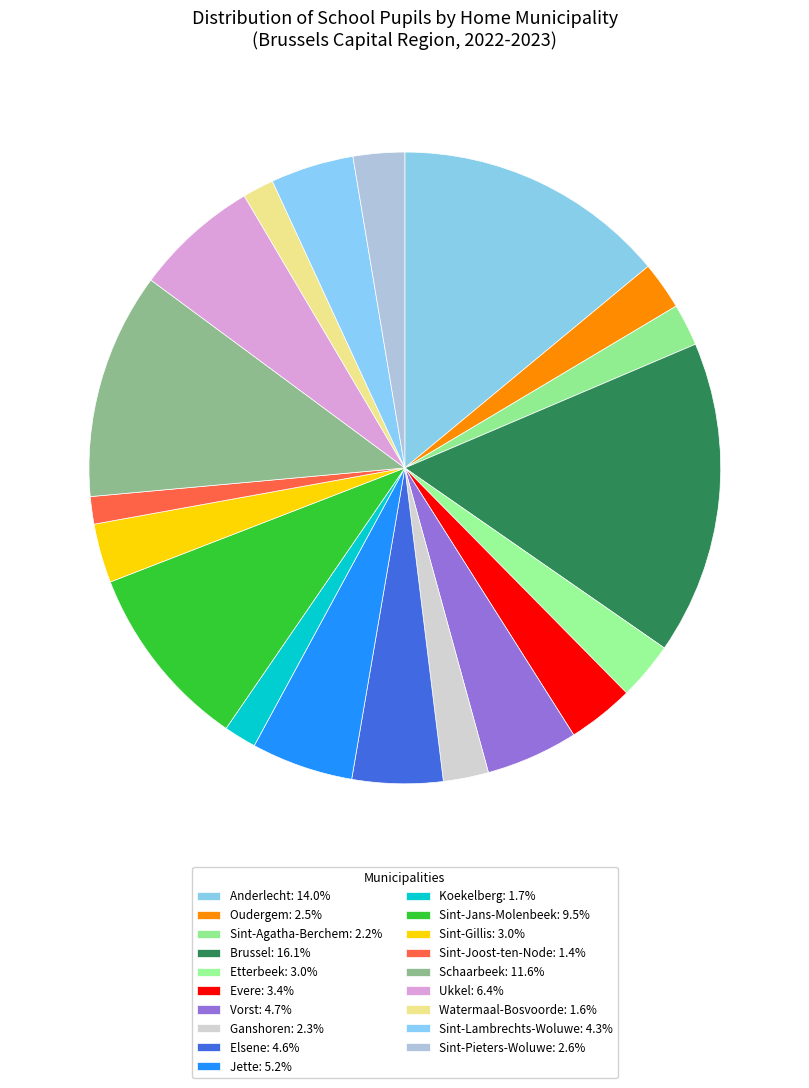

How many slices are in this pie chart?

19